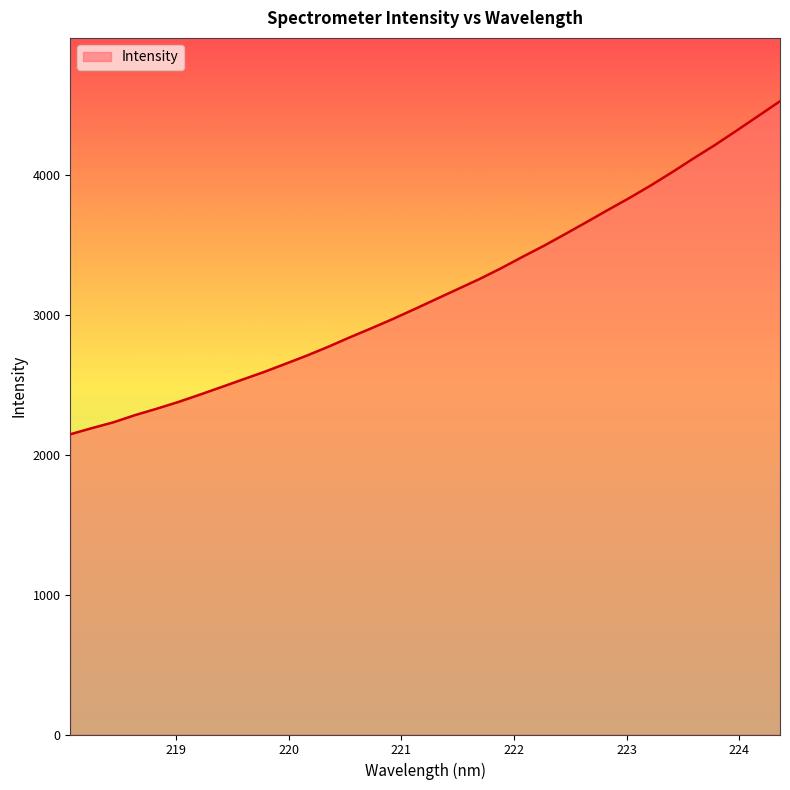

What is the minimum value shown in the chart?

2146.8